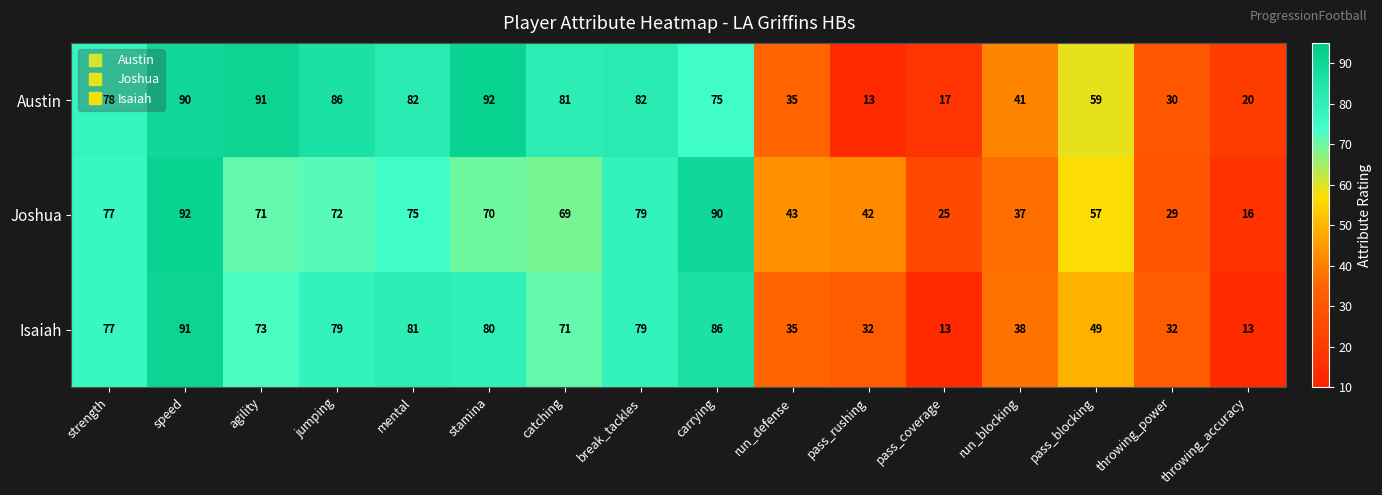

At which label is Austin closest to 52?

pass_blocking